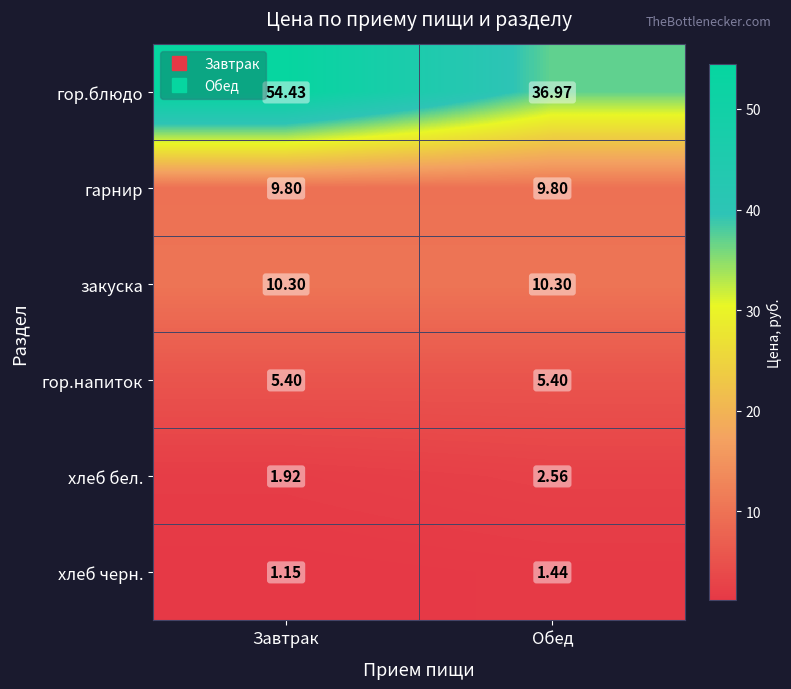

Which category has the highest value in the хлеб бел. series?

Обед